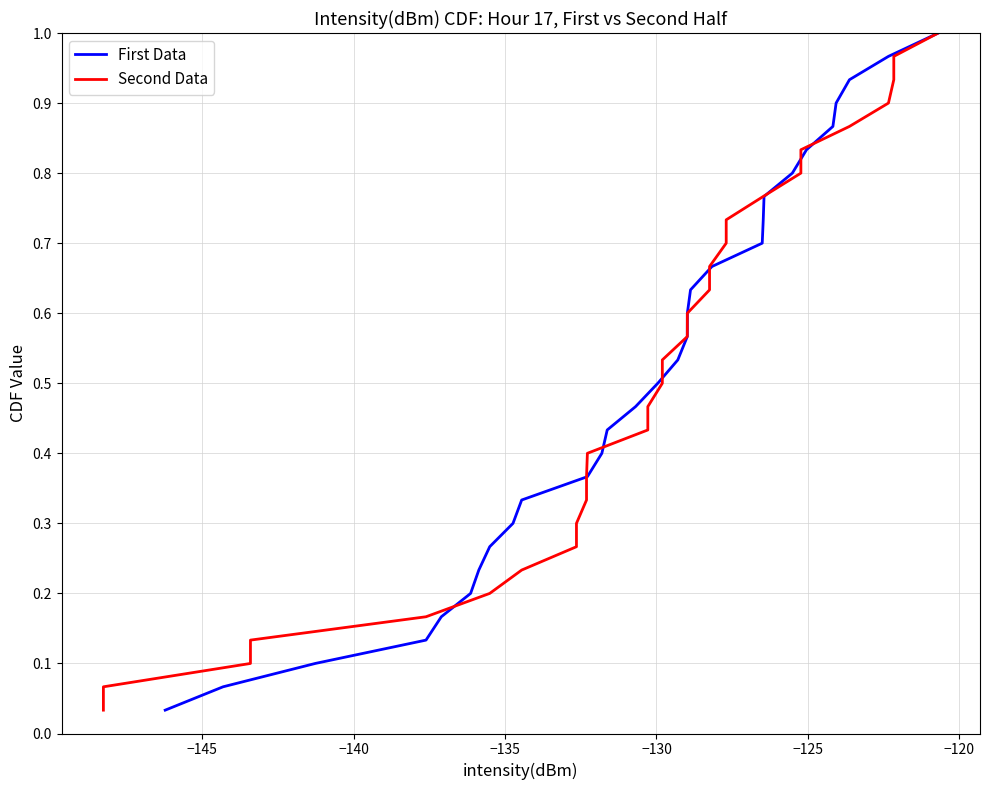

How many lines are shown in the chart?

2